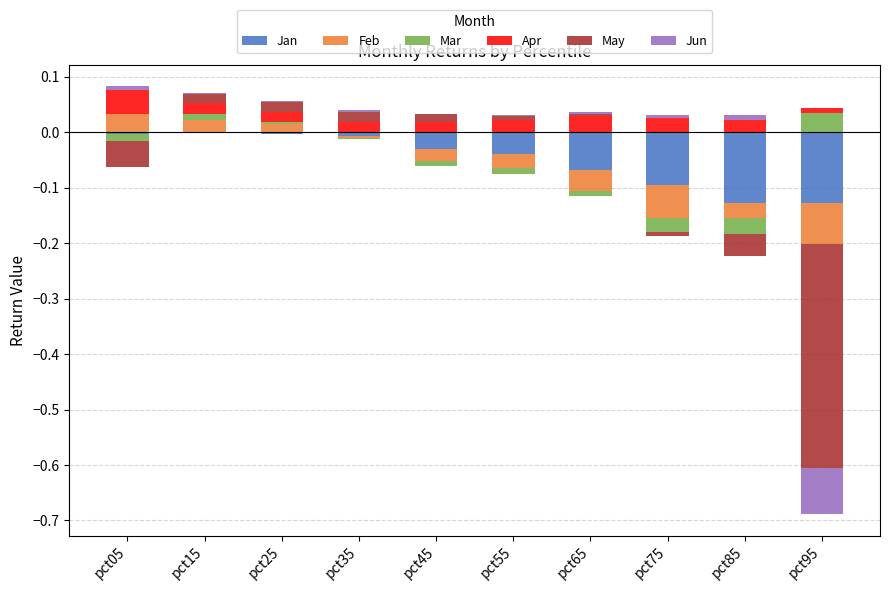

The Jan series shows 0.0 at pct55. True or false?

True